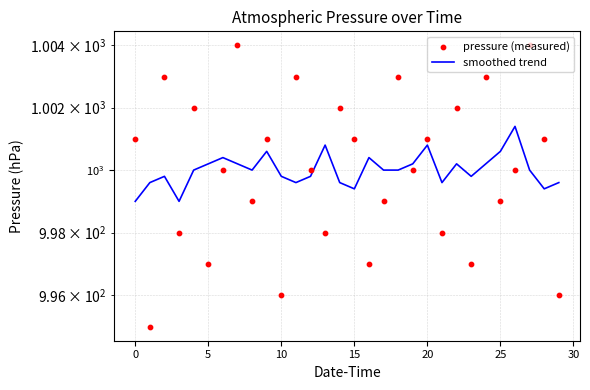

What are all the series names shown in the legend?

smoothed trend, pressure (measured)